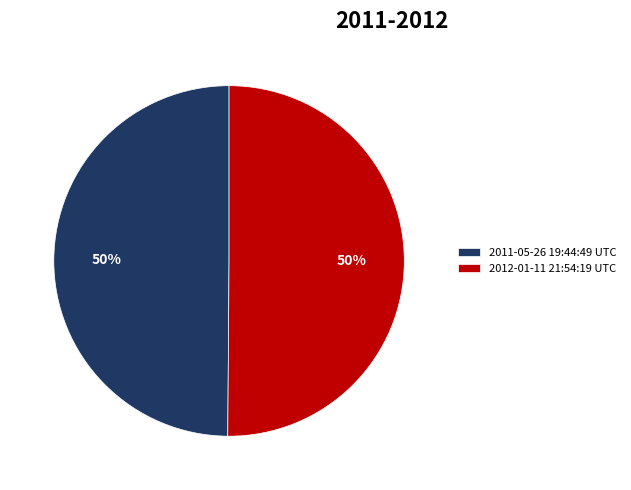

What is the ratio of the value at 2012-01-11 21:54:19 UTC to the value at 2011-05-26 19:44:49 UTC?

1.0